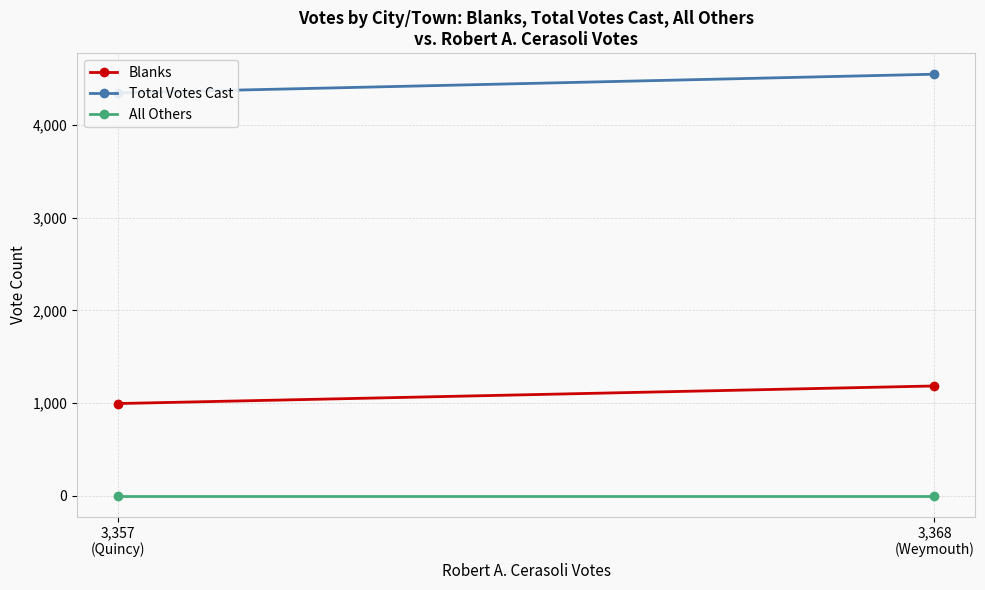

At which category is the sum across all series the highest?

3,368
(Weymouth)